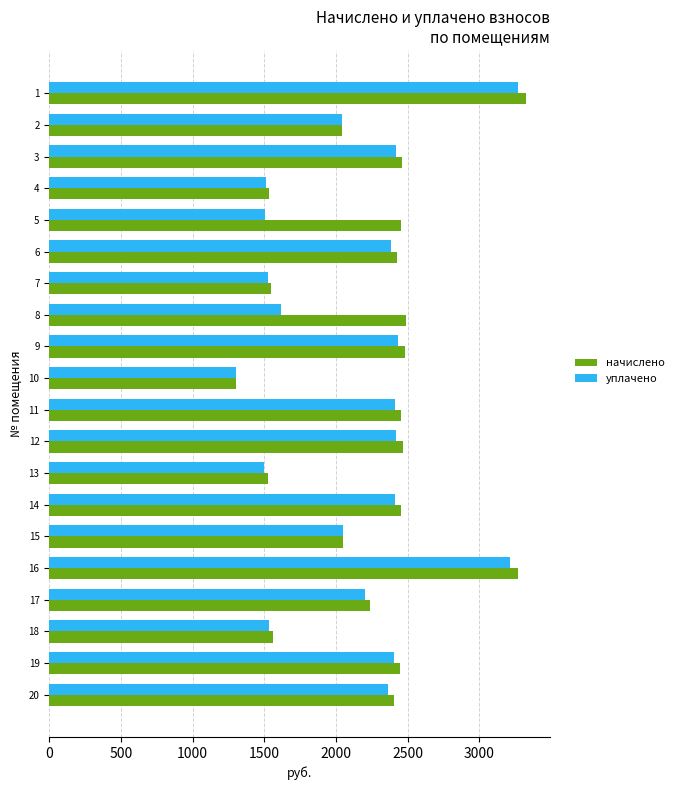

At how many categories does at least one series exceed 2257?

12